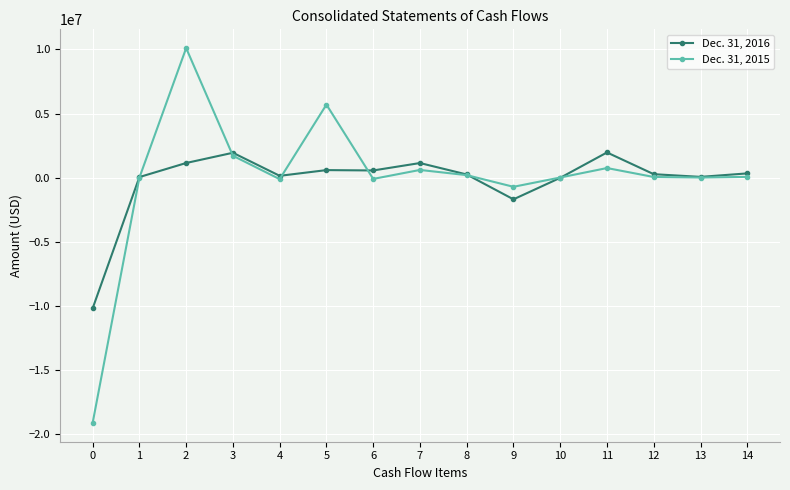

At which label does Dec. 31, 2015 first exceed 51910?

2